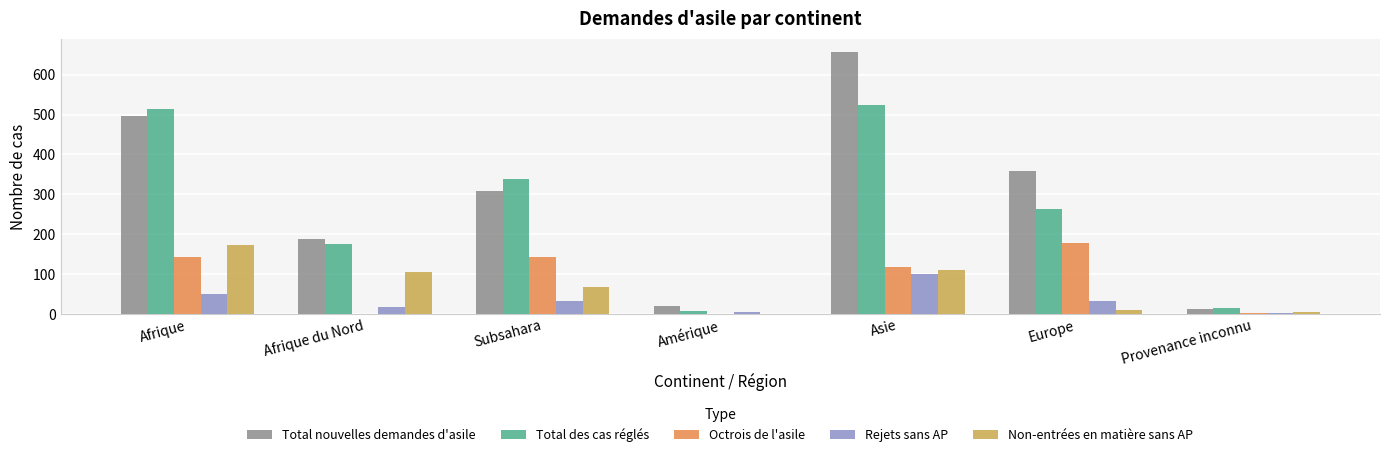

What is the sum of all Non-entrées en matière sans AP values?

472